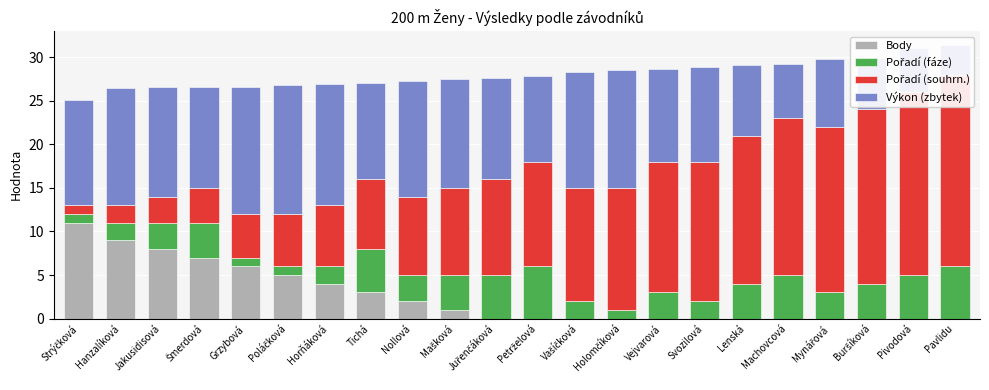

What is the label of the 16th bar from the left?

Svozilová